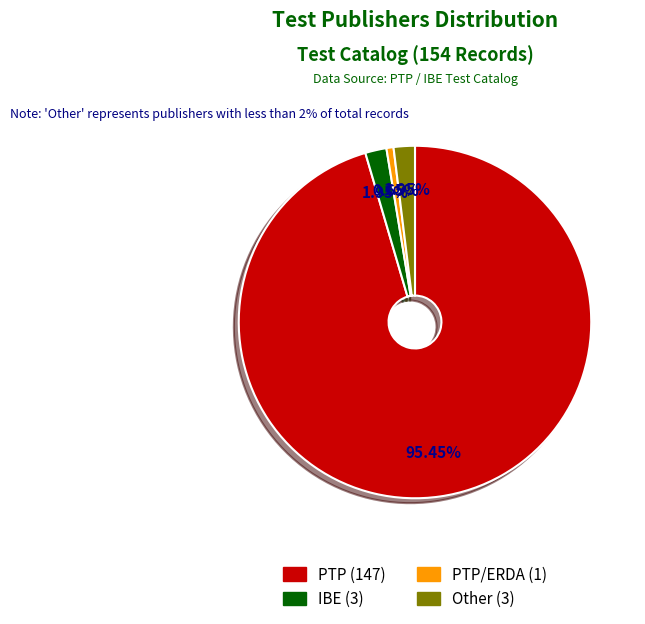

Is there a majority slice in this chart?

Yes